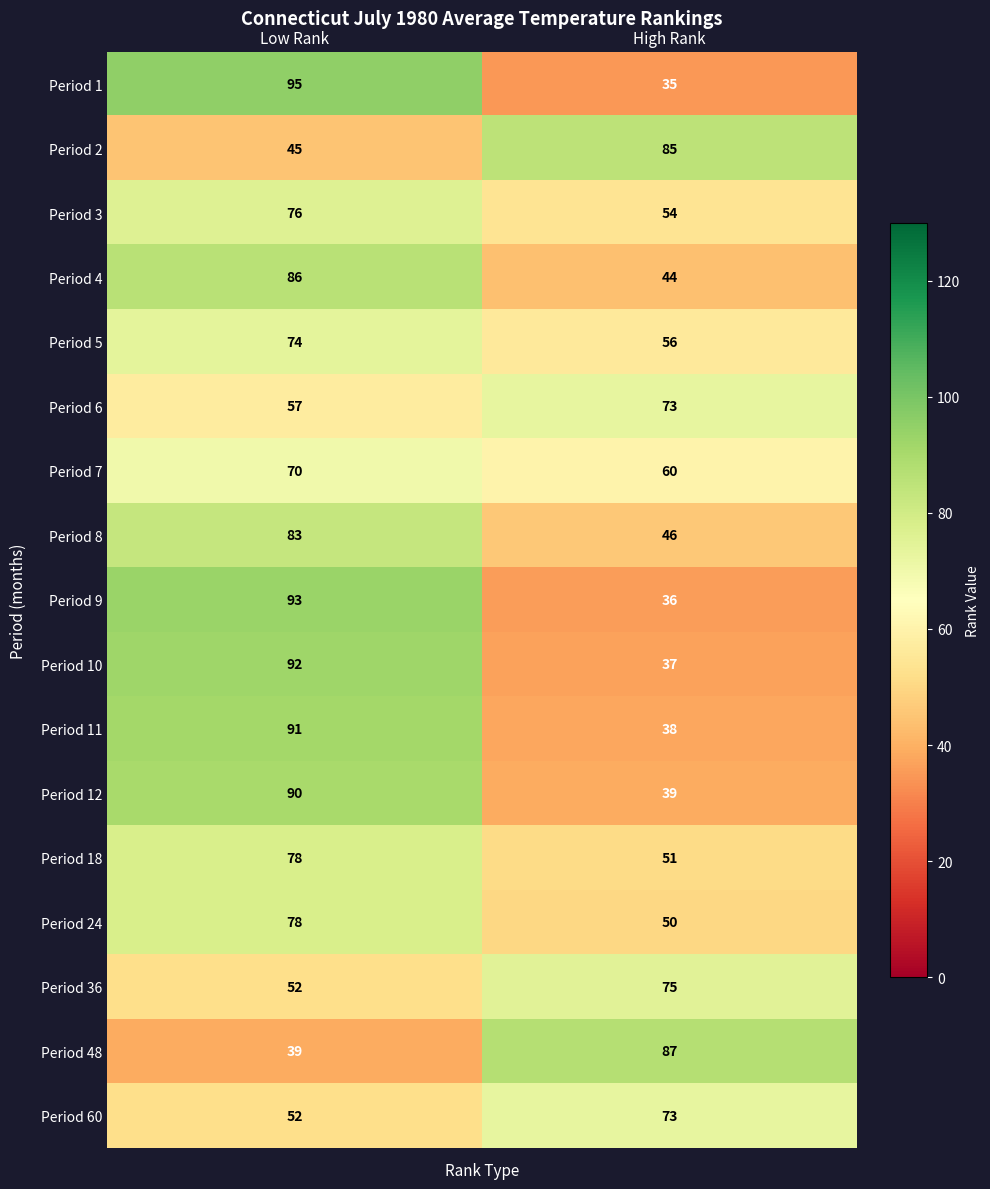

Which category has the lowest value in the Period 5 series?

High Rank